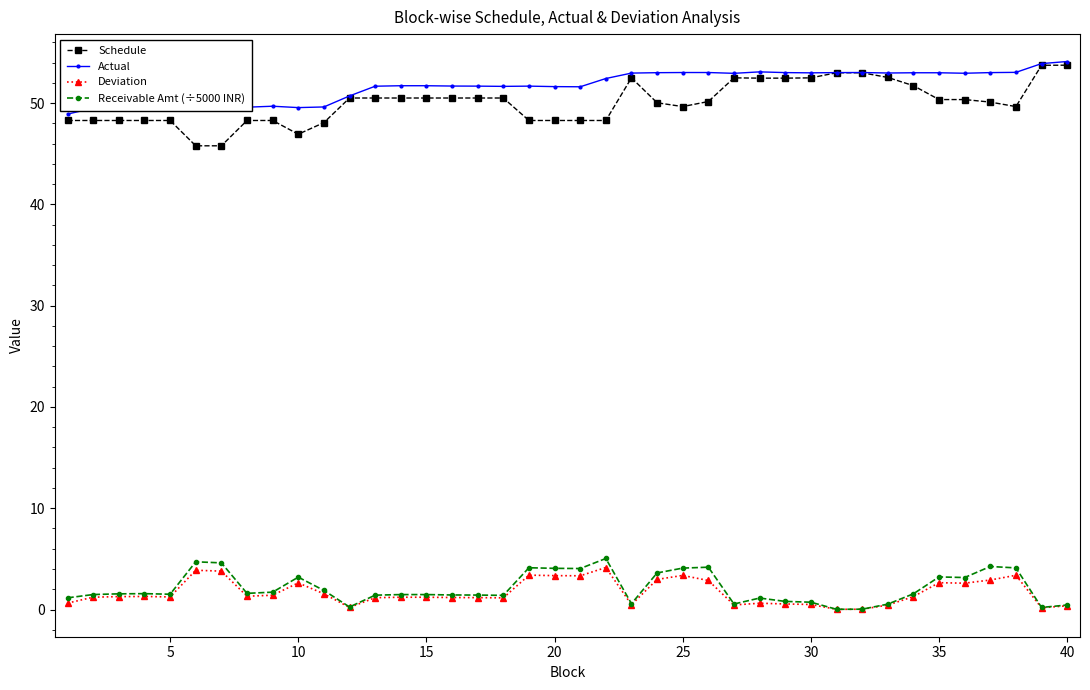

What is the value of the Receivable Amt (÷5000 INR) point at the 20th from the left?

4.1